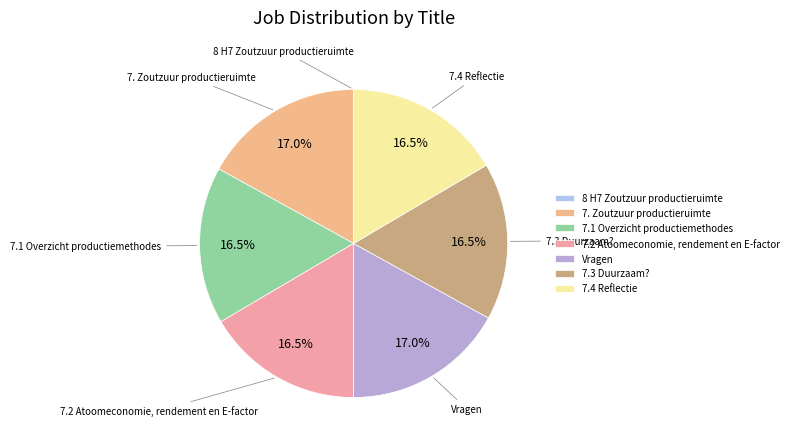

What percentage is NOT represented by 7.3 Duurzaam??

83.5%